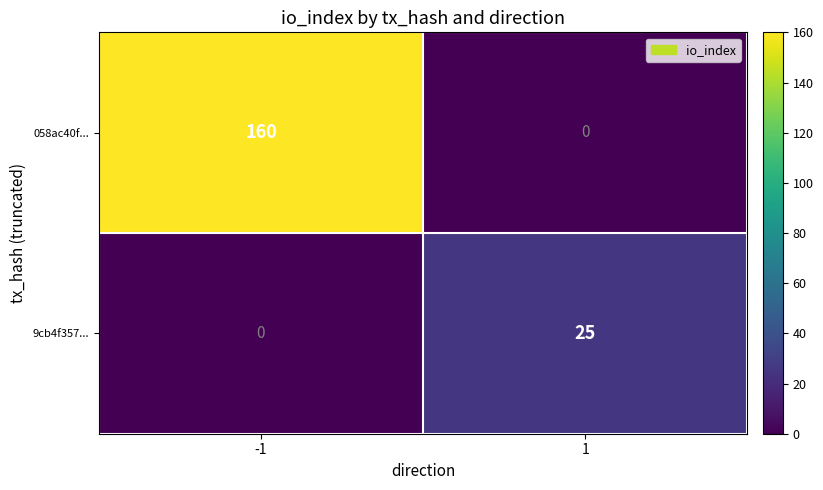

What is the total value across all series at 1?

25